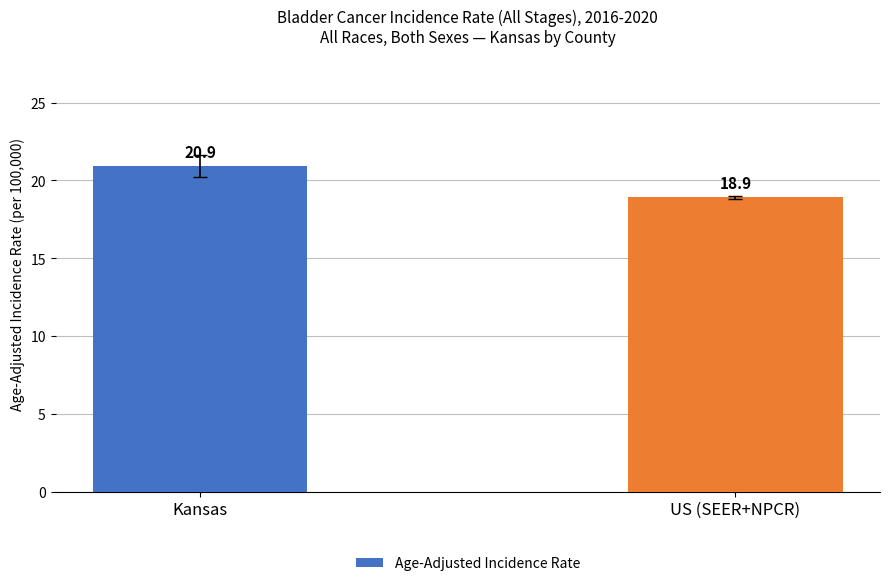

How many bars are there in total?

2